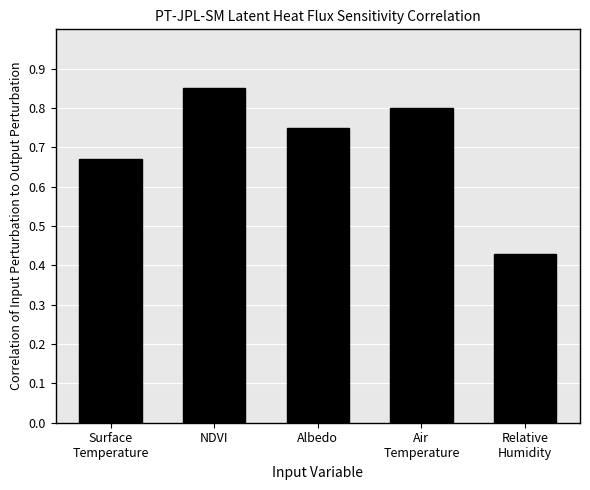

What is the change in value from Albedo to Relative
Humidity?

-0.3